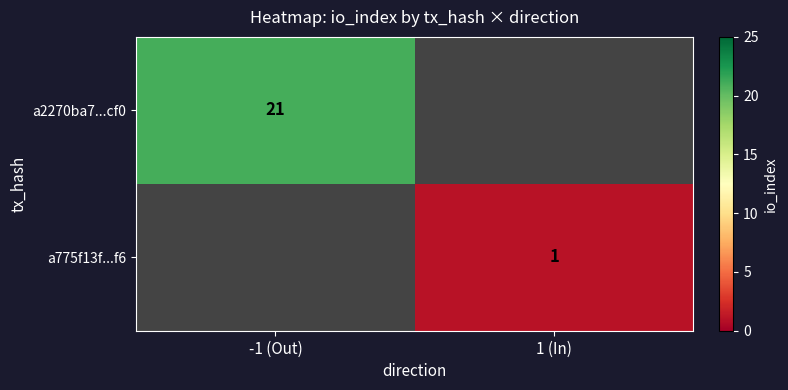

The a775f13f...f6 series shows 0 at 1 (In). True or false?

False